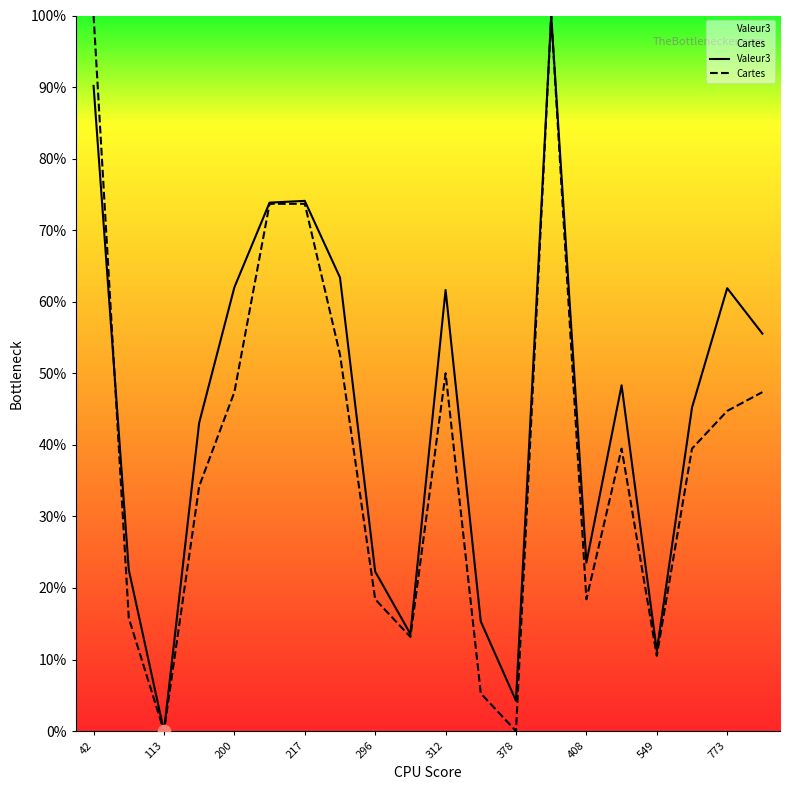

What is the total value across all series at 296?

40.7